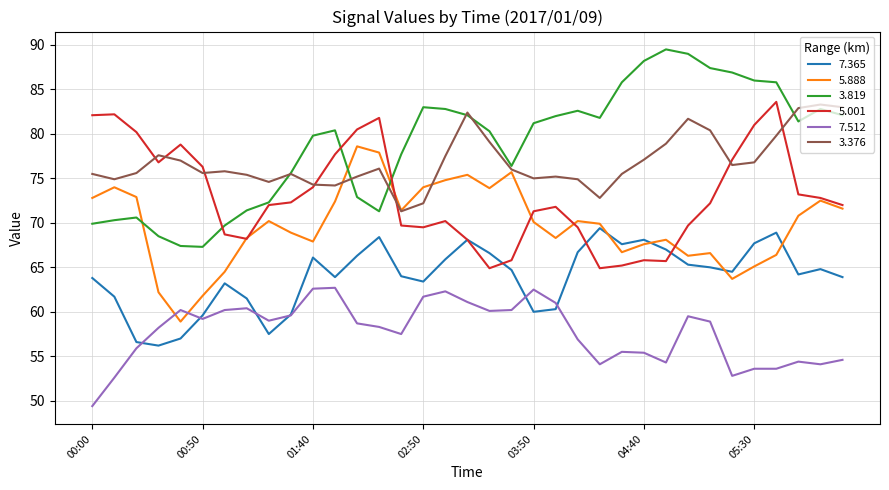

How many times do 5.888 and 7.512 cross each other?

2